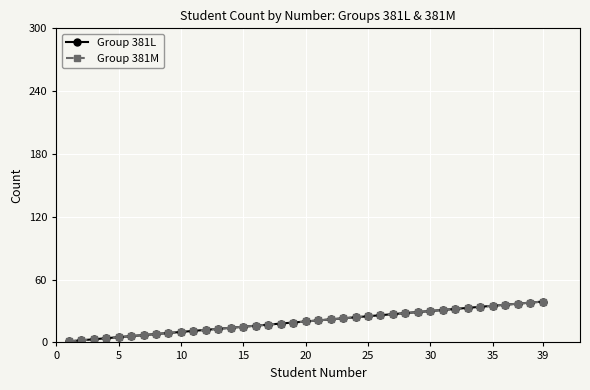

Does the chart have visible grid lines?

Yes